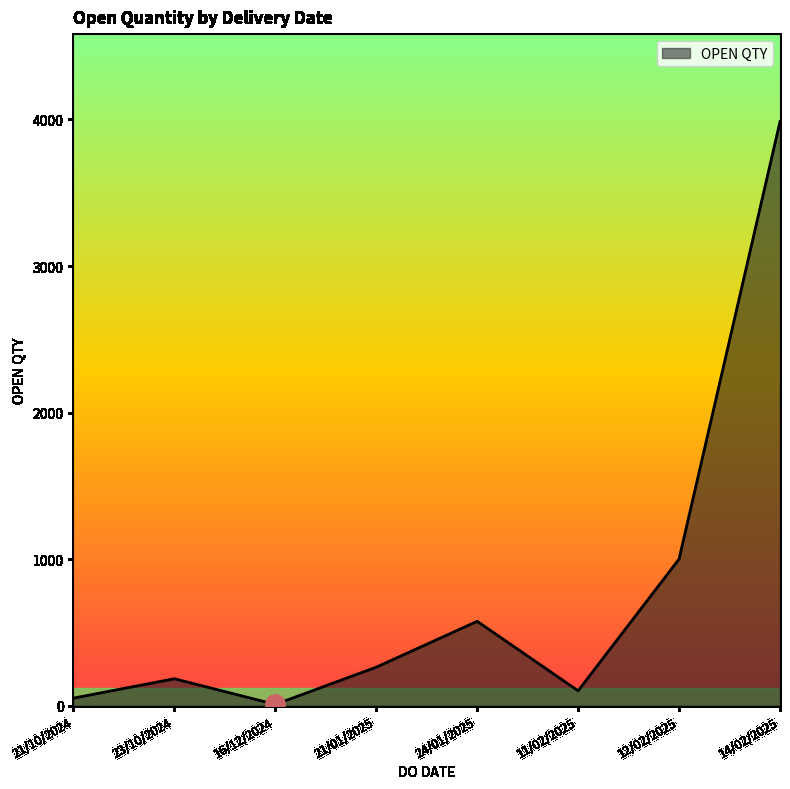

Reading left to right, list all the values displayed in this chart.

51	183	8	262	575	101	1000	3985